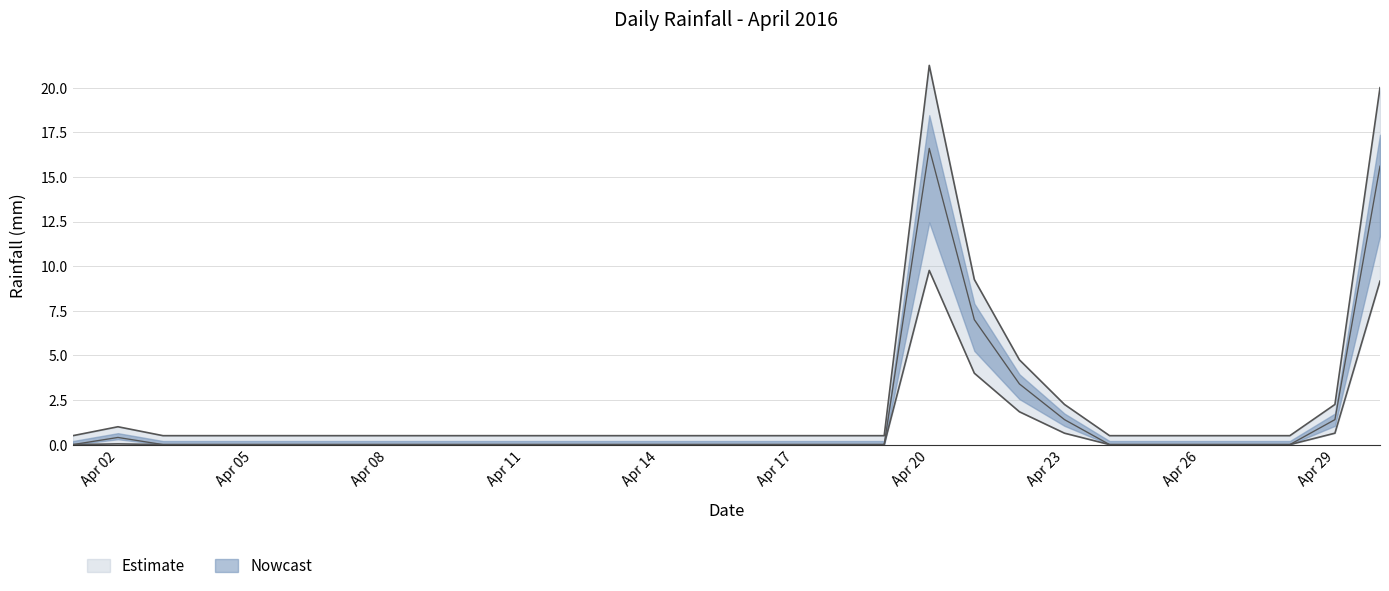

Rank the categories by value from highest to lowest.

2016-04-20, 2016-04-30, 2016-04-21, 2016-04-22, 2016-04-23, 2016-04-29, 2016-04-02, 2016-04-01, 2016-04-03, 2016-04-04, 2016-04-05, 2016-04-06, 2016-04-07, 2016-04-08, 2016-04-09, 2016-04-10, 2016-04-11, 2016-04-12, 2016-04-13, 2016-04-14, 2016-04-15, 2016-04-16, 2016-04-17, 2016-04-18, 2016-04-19, 2016-04-24, 2016-04-25, 2016-04-26, 2016-04-27, 2016-04-28